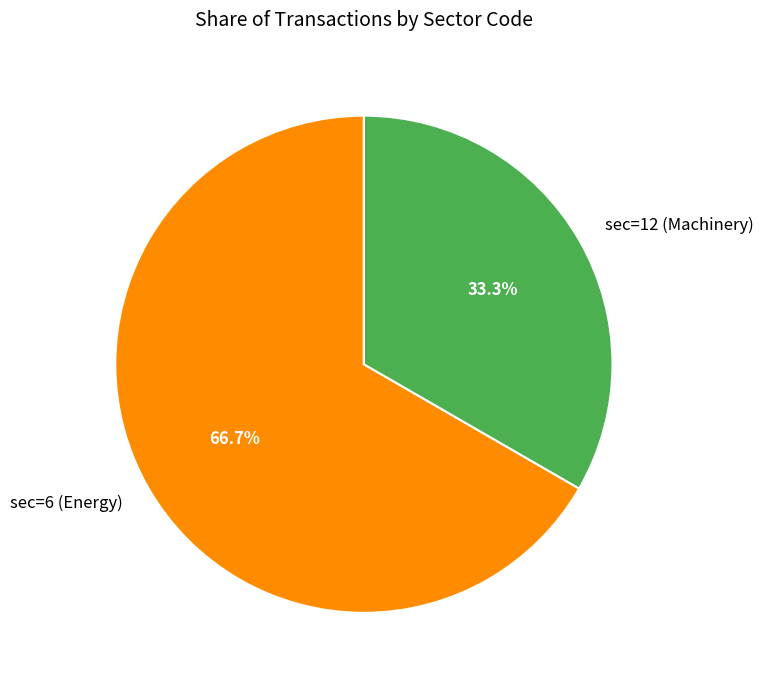

The sec=6 (Energy) slice represents 67% of the pie. True or false?

True